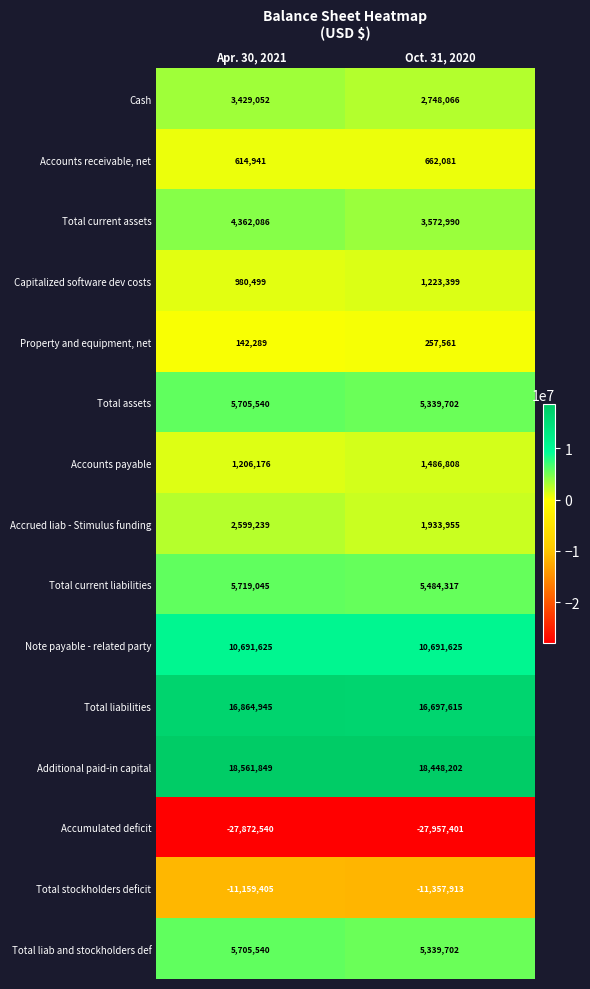

The value of Capitalized software dev costs at Oct. 31, 2020 is 1223399. True or false?

True